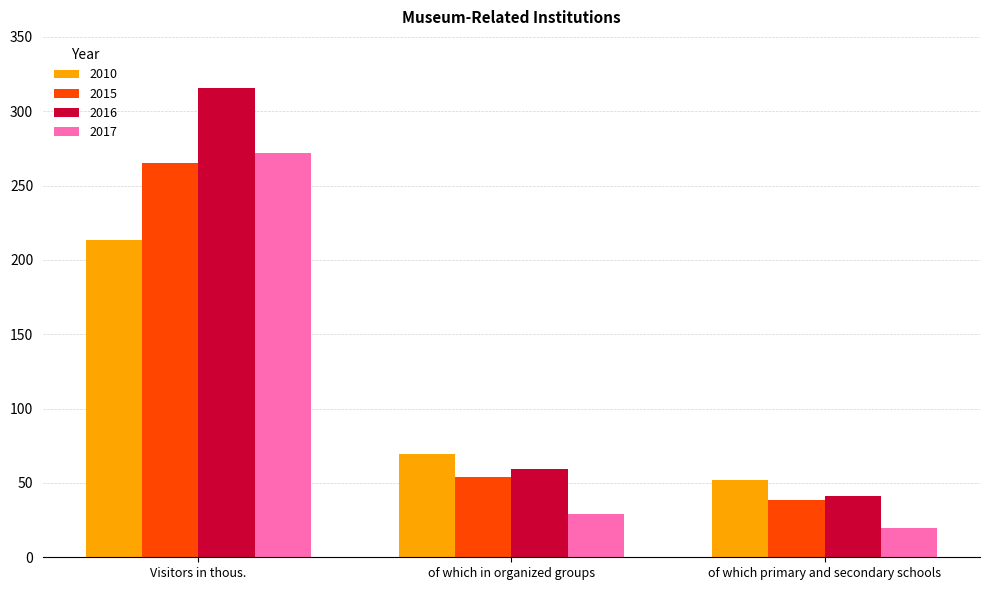

Is the value of 2010 at of which in organized groups greater than the value of 2016 at of which primary and secondary schools?

Yes